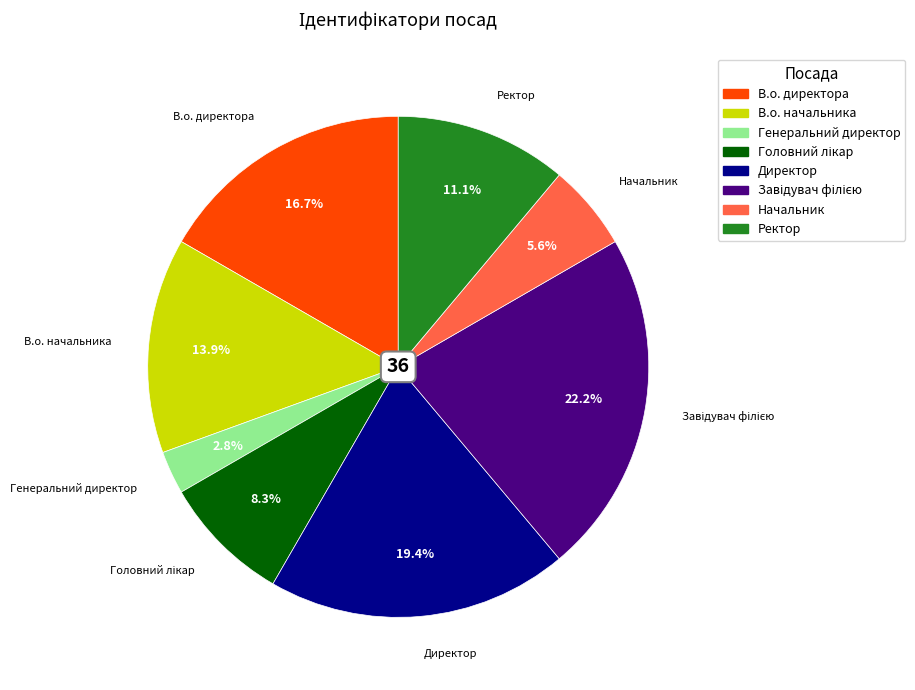

The В.о. директора slice represents 17% of the pie. True or false?

True